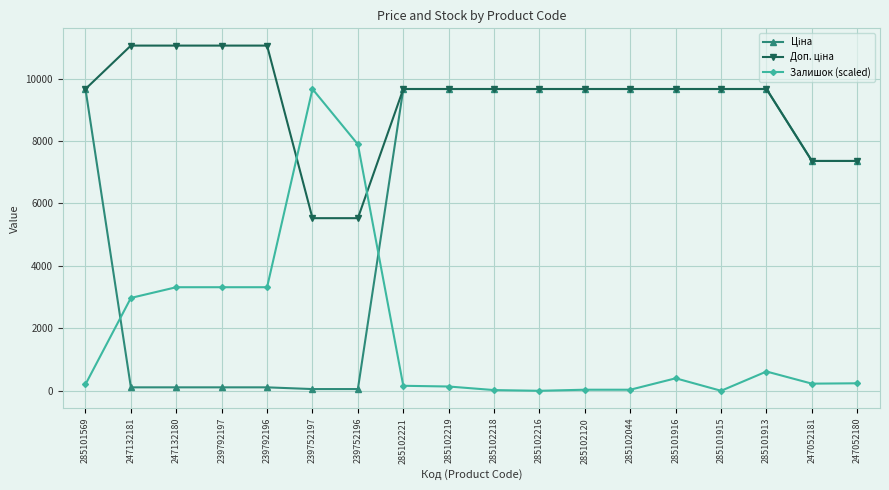

What is the highest value of the Залишок (scaled) series?

9664.7